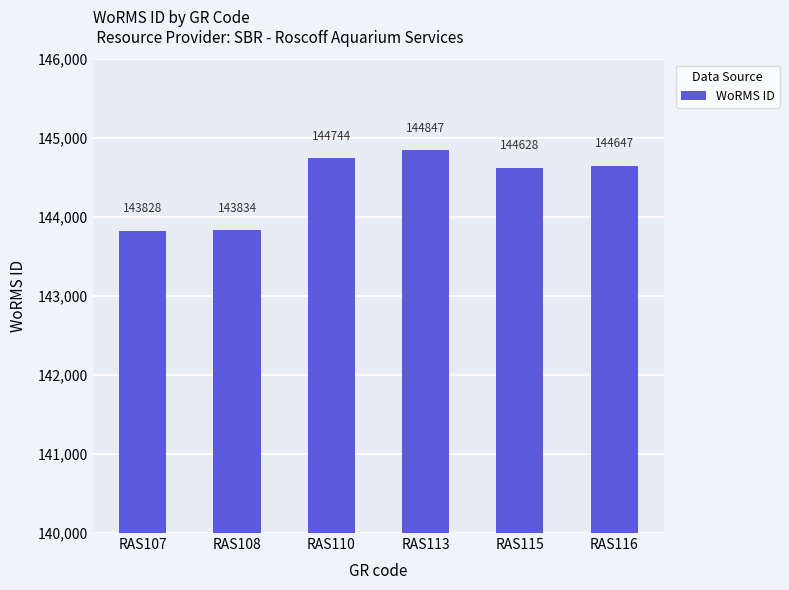

How many data points are less than 144647?

3